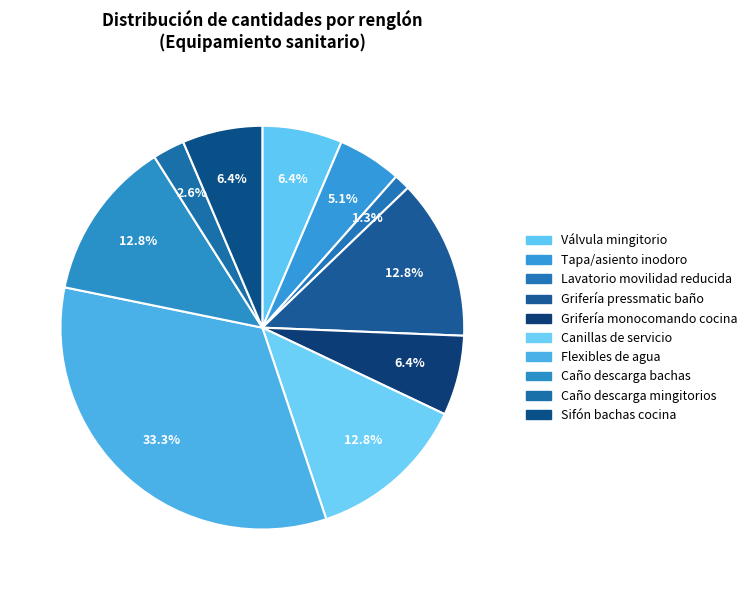

Is there a majority slice in this chart?

No